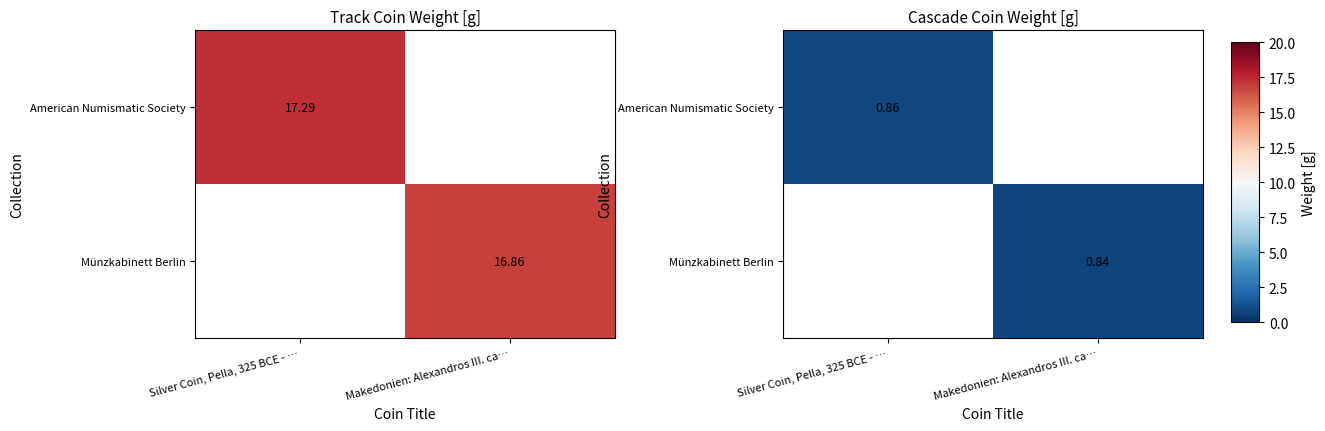

List the labels in order of Münzkabinett Berlin value, smallest first.

Silver Coin, Pella, 325 BCE - …, Makedonien: Alexandros III. ca…